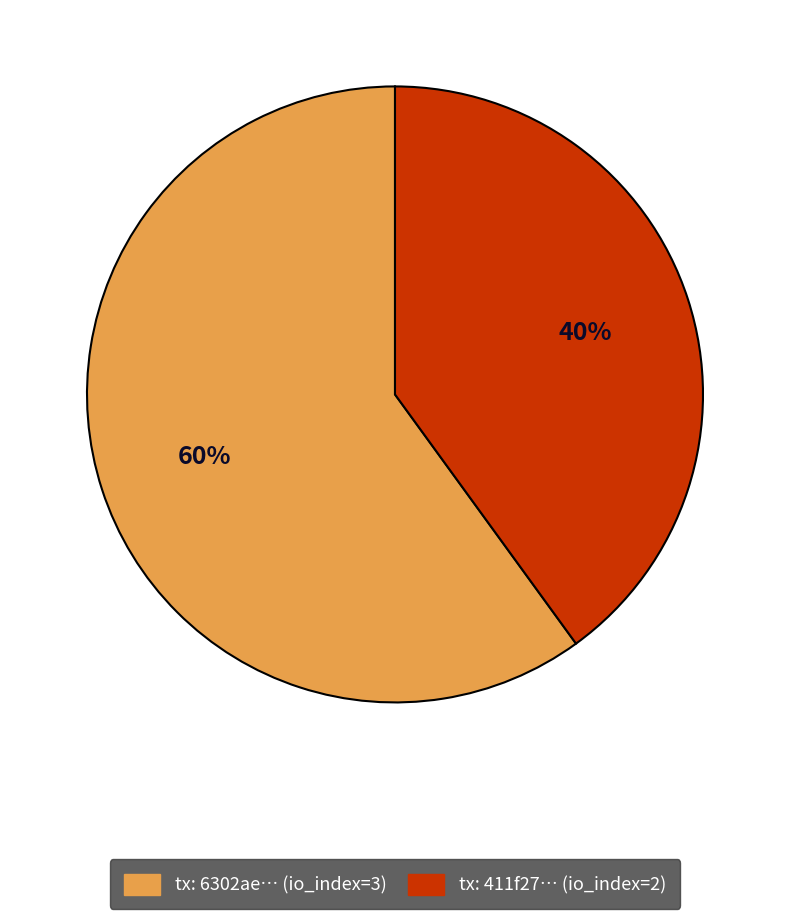

Is there a majority slice in this chart?

Yes